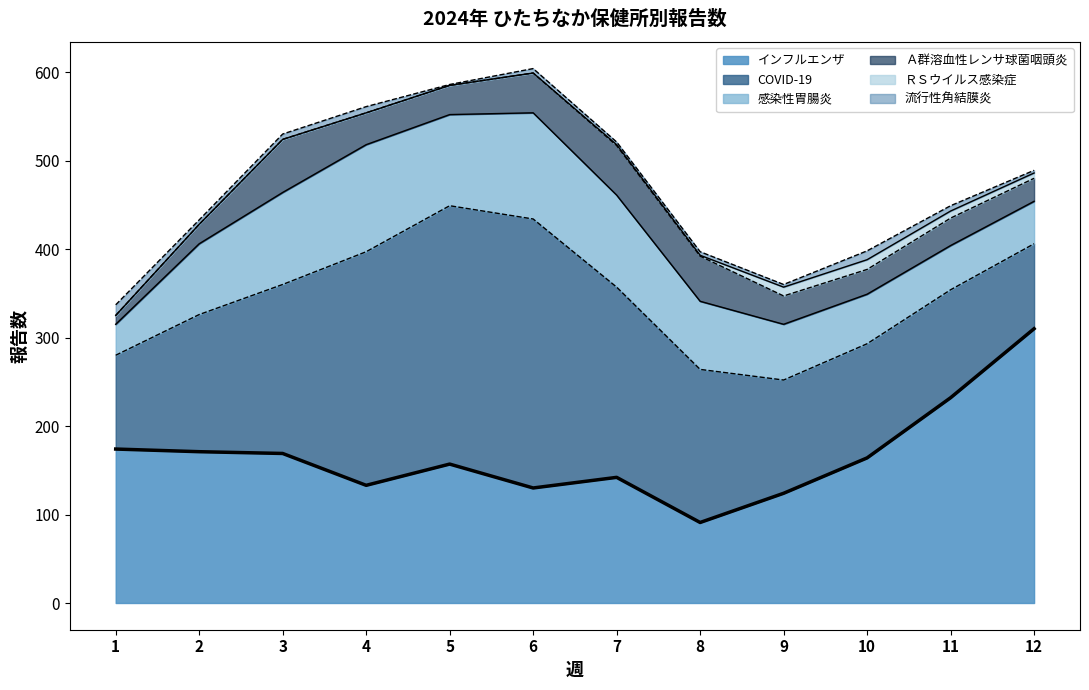

What is the approximate value of 流行性角結膜炎 at 10, to the nearest 5?

10